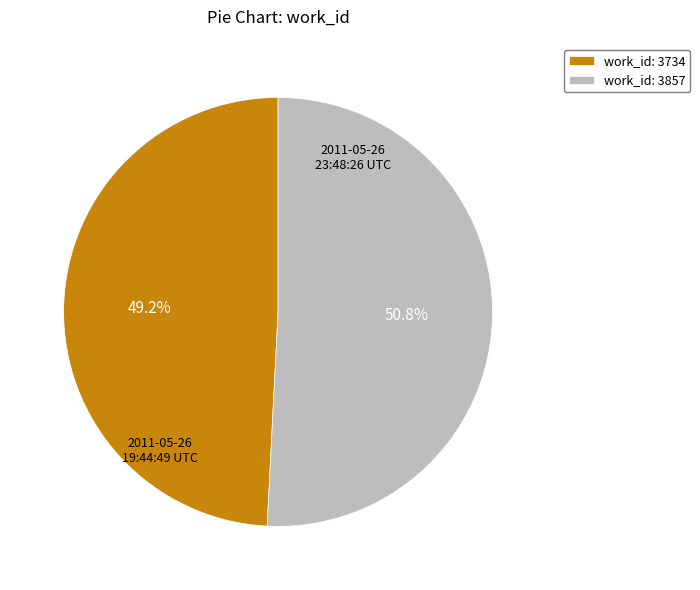

Which category accounts for the majority?

work_id: 3857